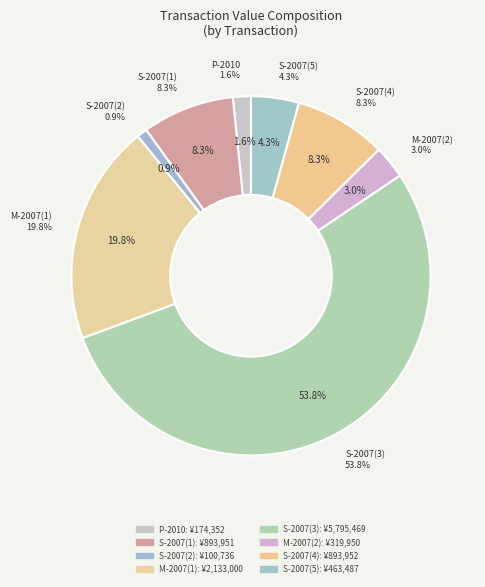

Do S-2007(5) and M-2007(1) together represent more than half of the pie?

No